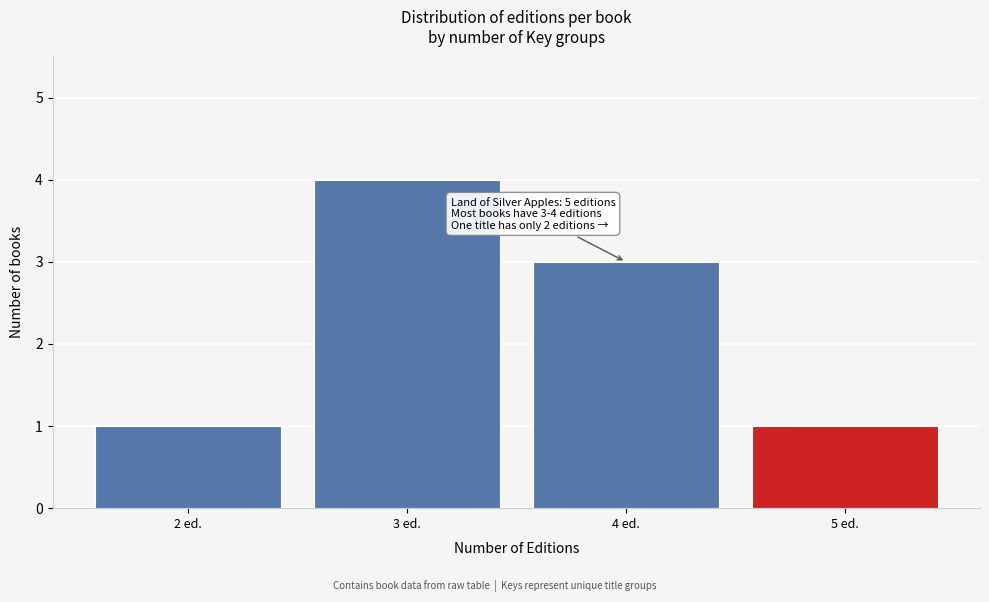

Over which range of the x-axis is the bar tallest?

2.5 to 3.5